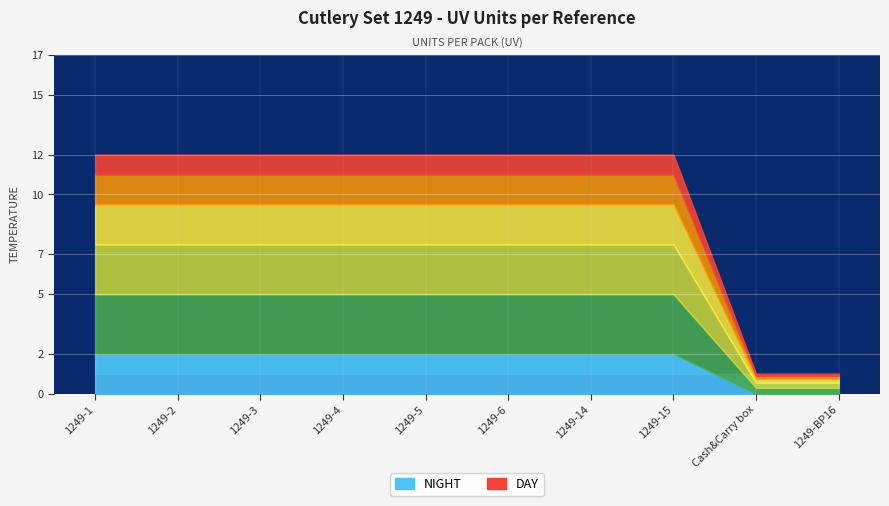

Does the chart display data point markers on the line(s)?

No